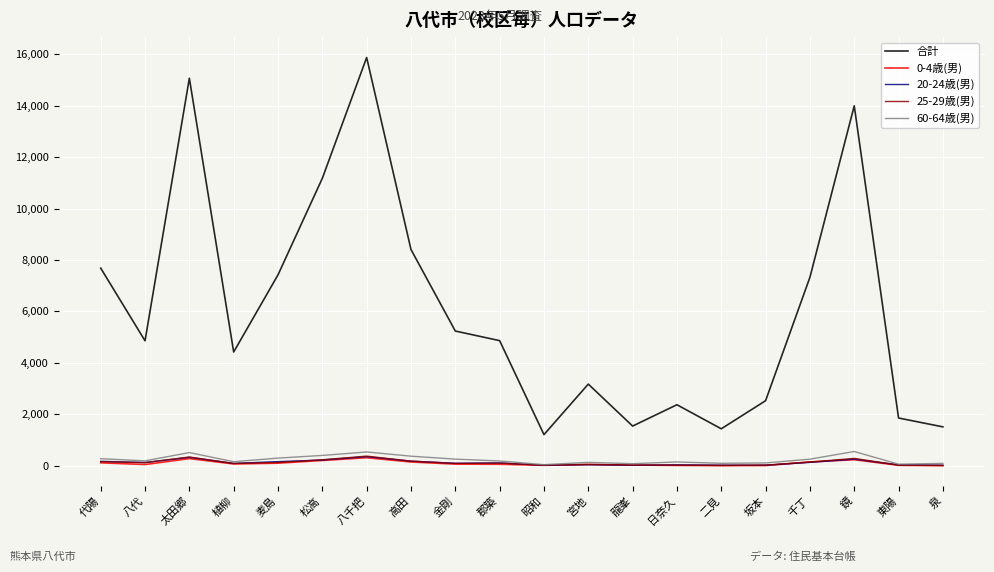

True or false: 合計 has more than 2 points higher than both neighbors.

True